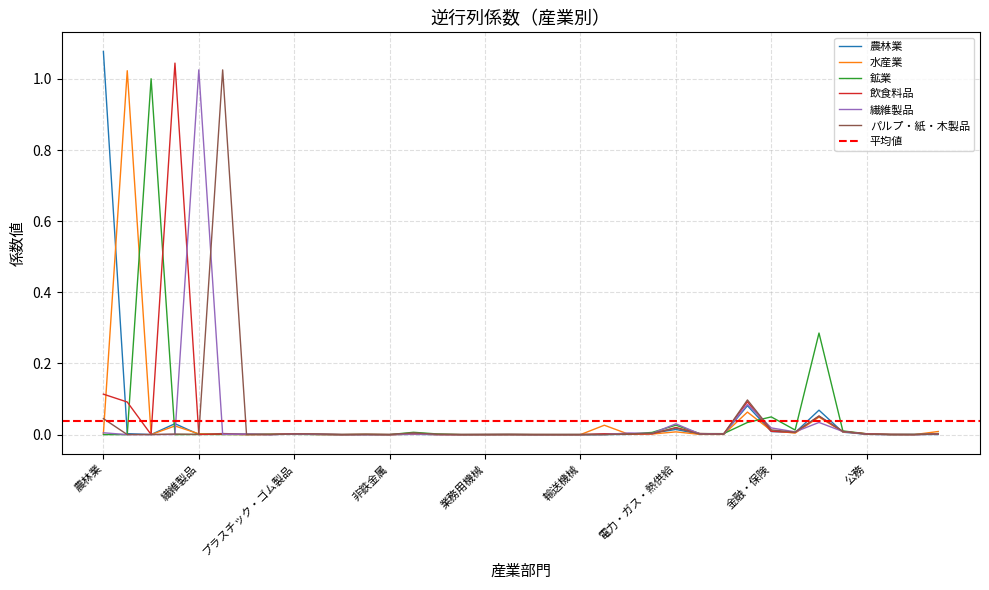

Which has a higher value, 情報通信 or 鉄鋼?

情報通信